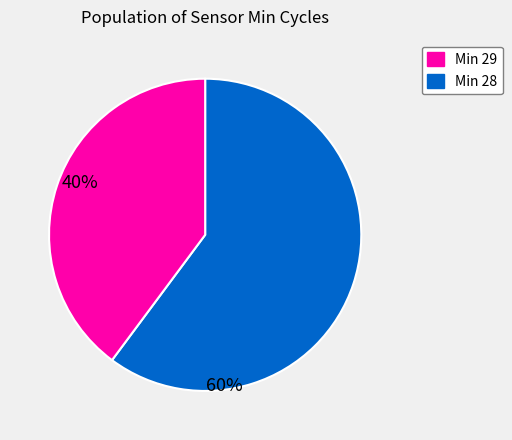

Does any single category account for the majority?

Yes